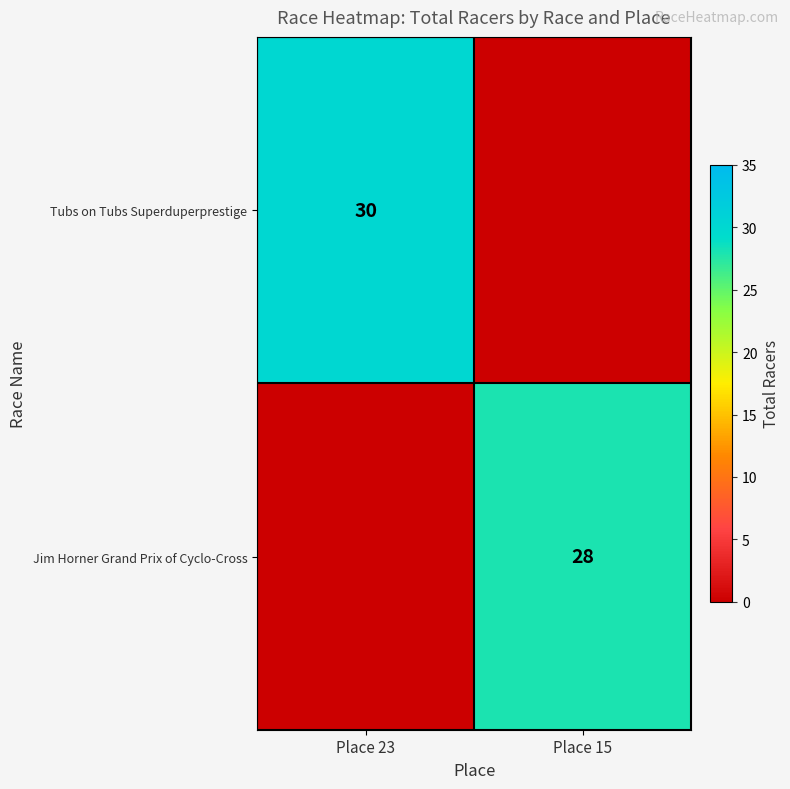

True or false: Jim Horner Grand Prix of Cyclo-Cross has a value of 28 at Place 15.

True